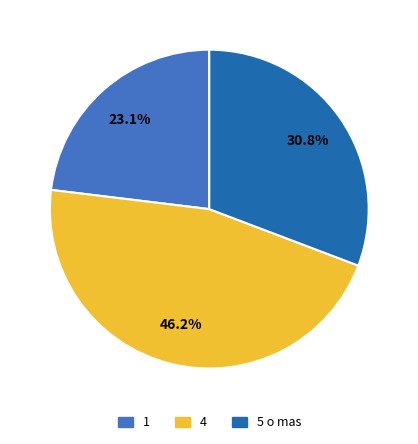

How many slices are in this pie chart?

3